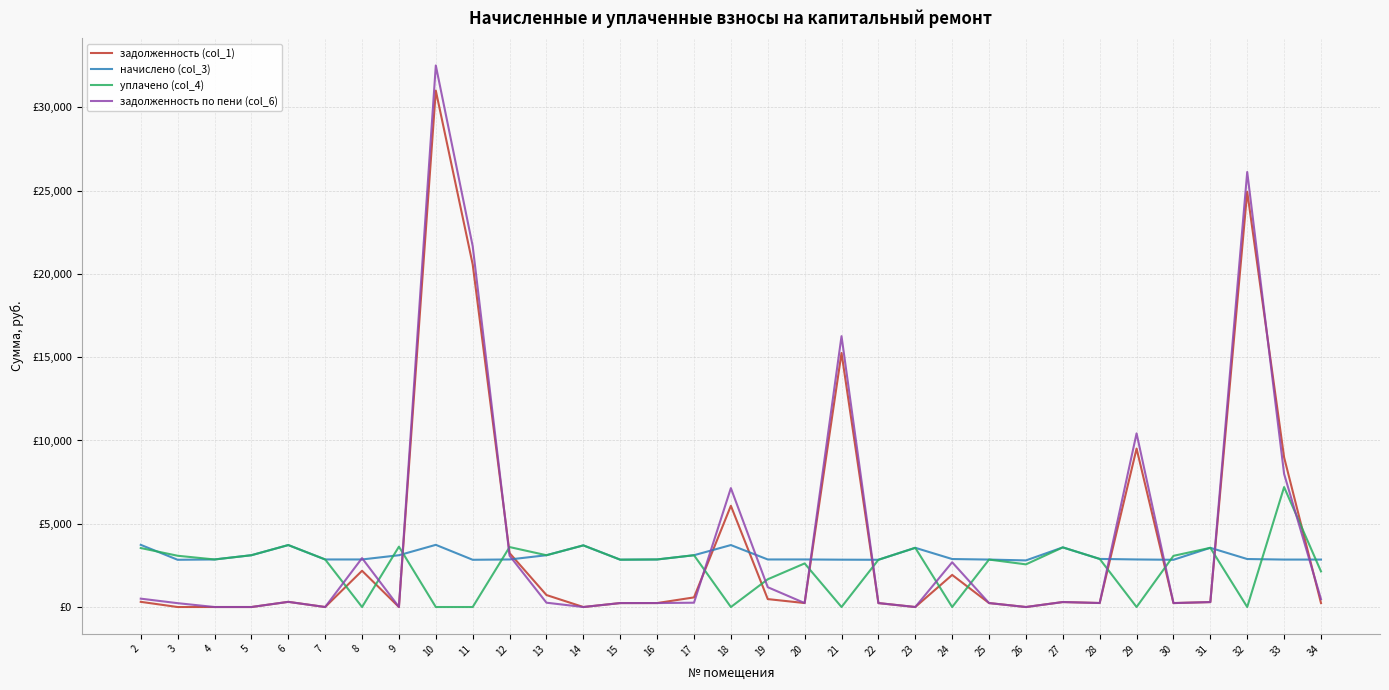

At which label does задолженность по пени (col_6) first exceed 259?

2